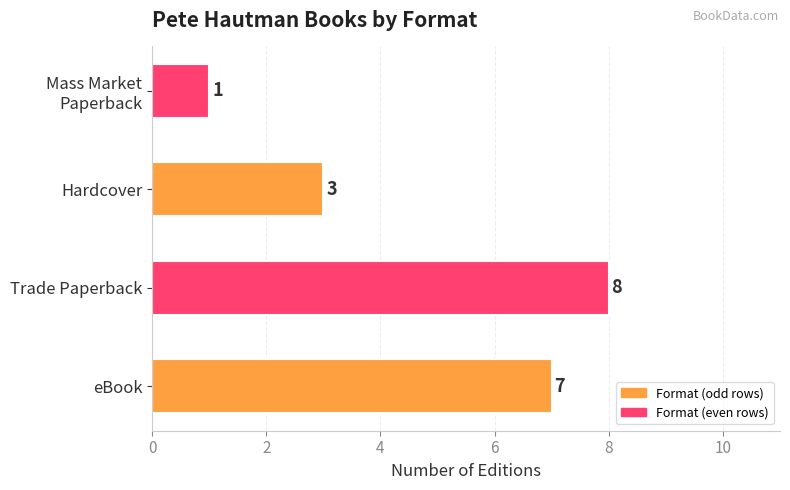

At which label is the value closest to 4?

Hardcover